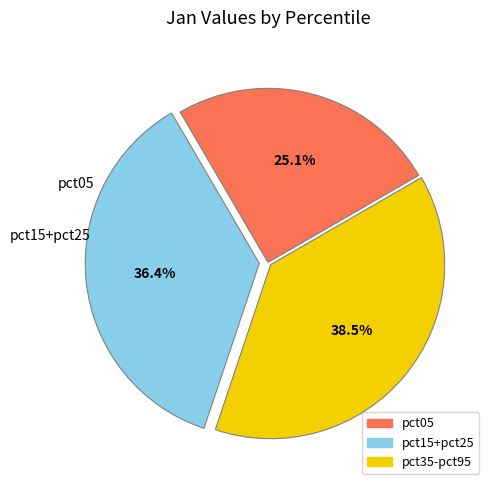

Is there any slice that represents more than half of the pie?

No